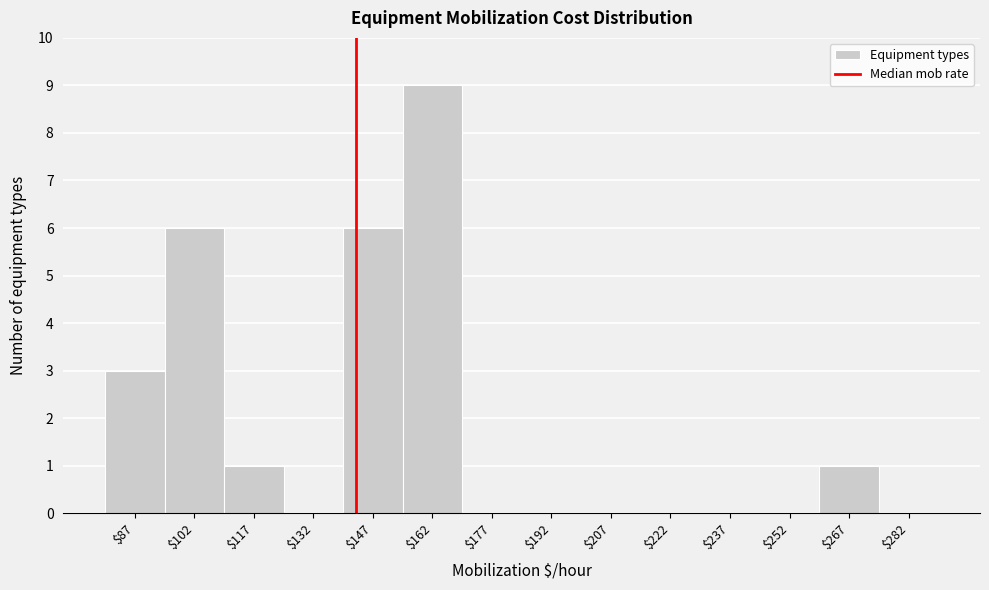

Over which range of the x-axis is the bar tallest?

155 to 170